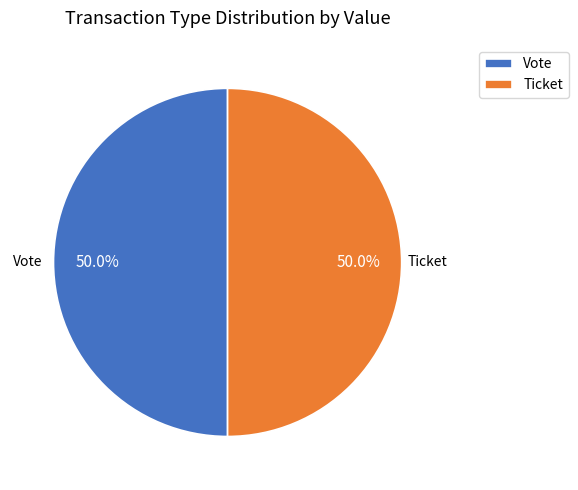

What is the ratio of the value at Ticket to the value at Vote?

1.0